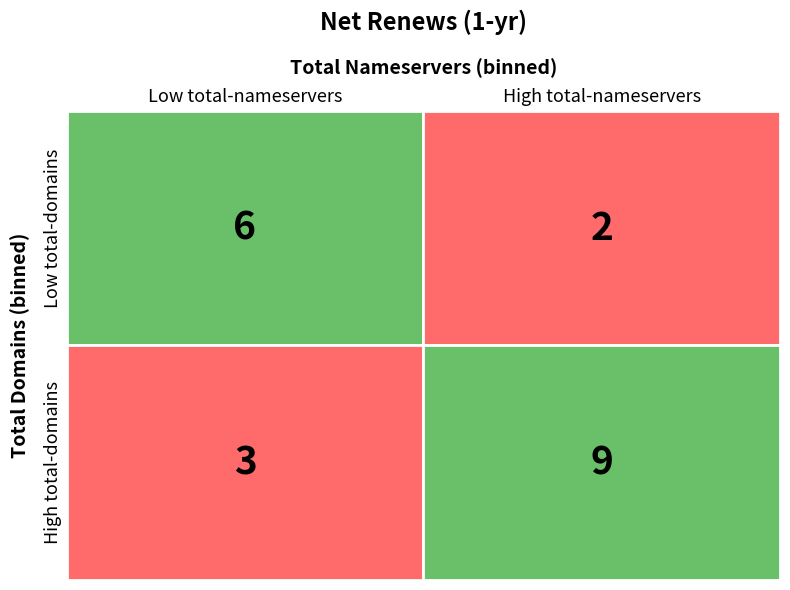

Reading left to right, what are all the values shown in this chart?

Low domains / Low nameservers: 6	2
Low domains / High nameservers: 3	9